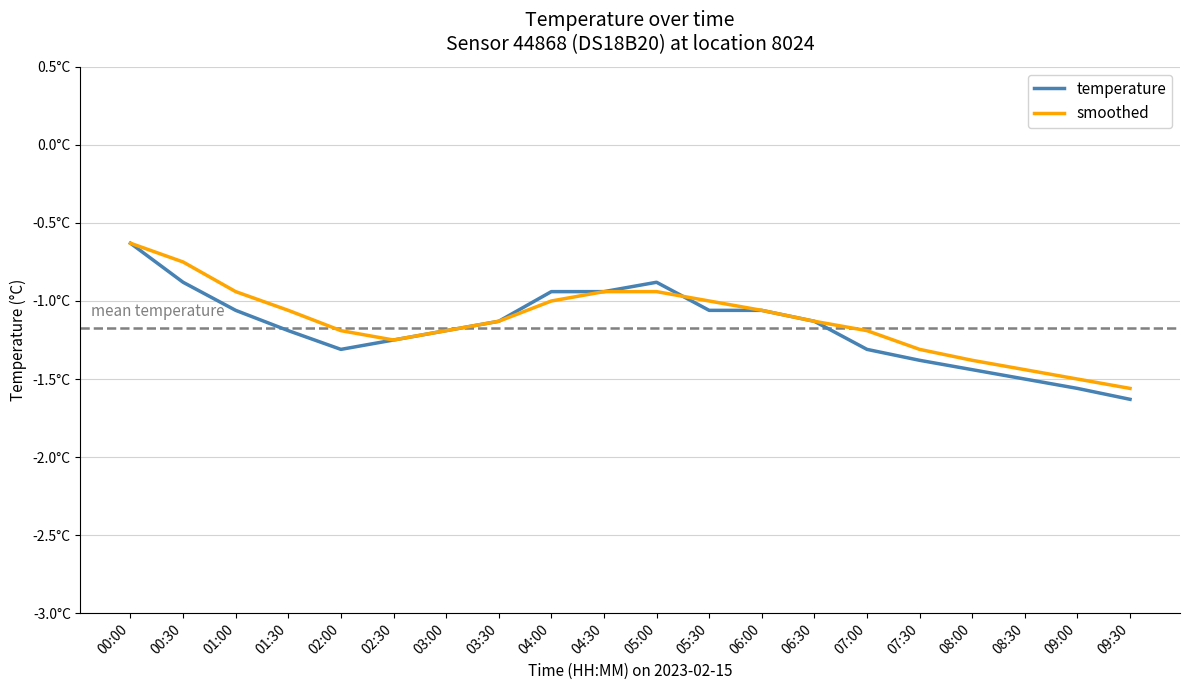

What is the difference between the smoothed values at 04:00 and 01:00?

0.1